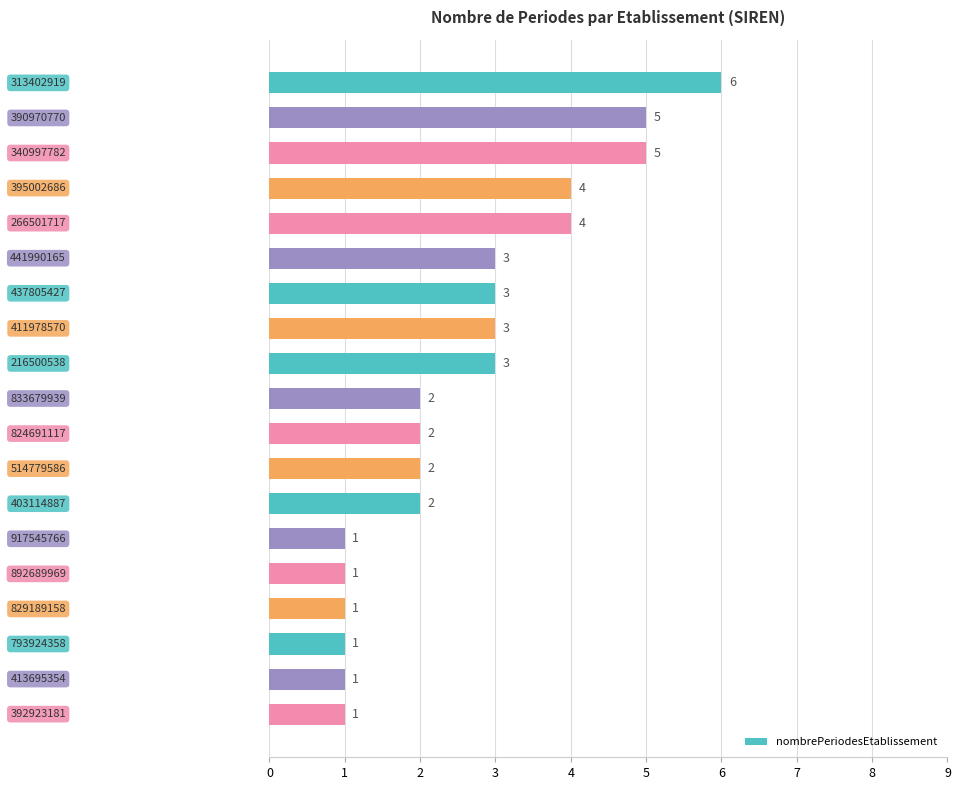

How many values are between 1 and 4?

16